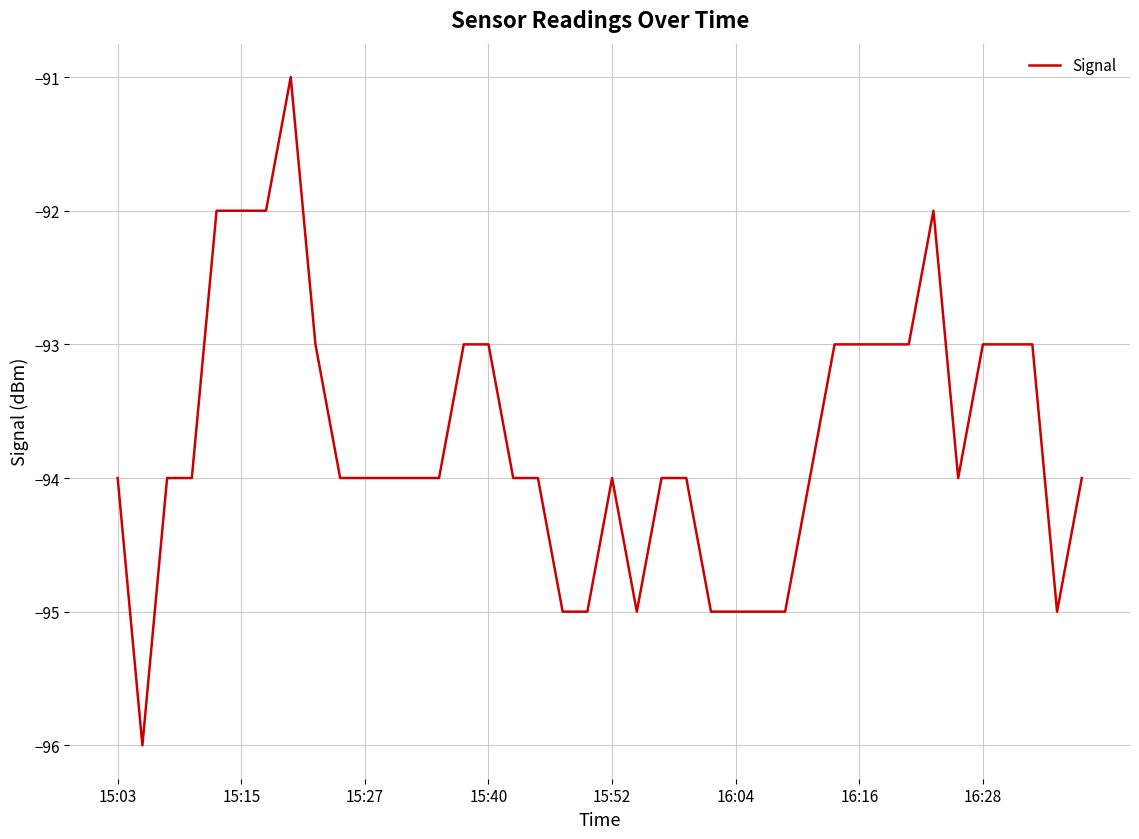

True or false: there are more than 1 points higher than both neighbors.

True